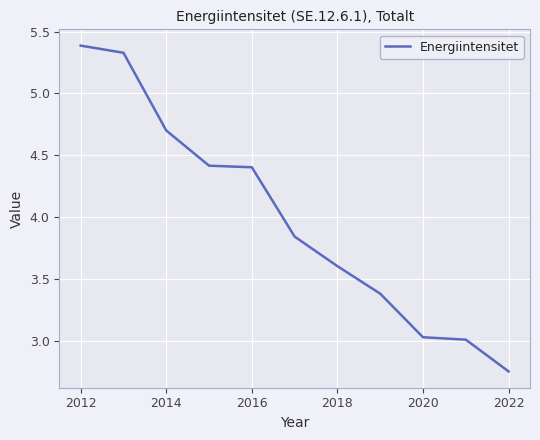

What is the maximum value shown in the chart?

5.4